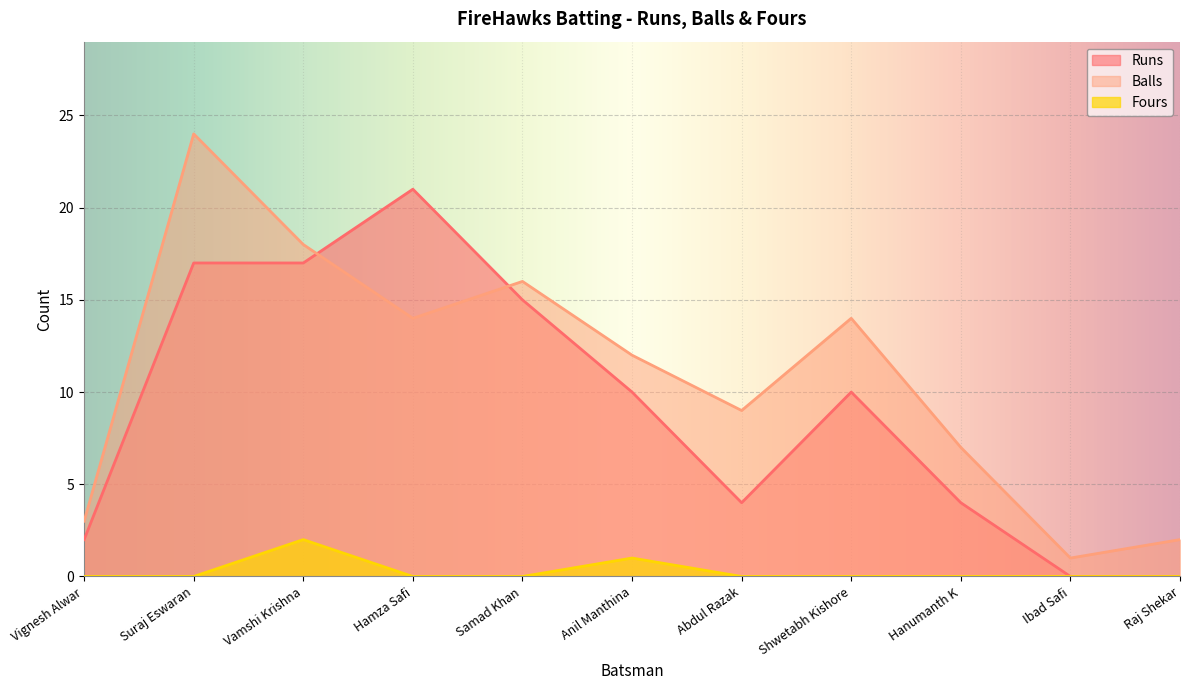

Between Hamza Safi and Shwetabh Kishore, which series saw the biggest shift?

Runs